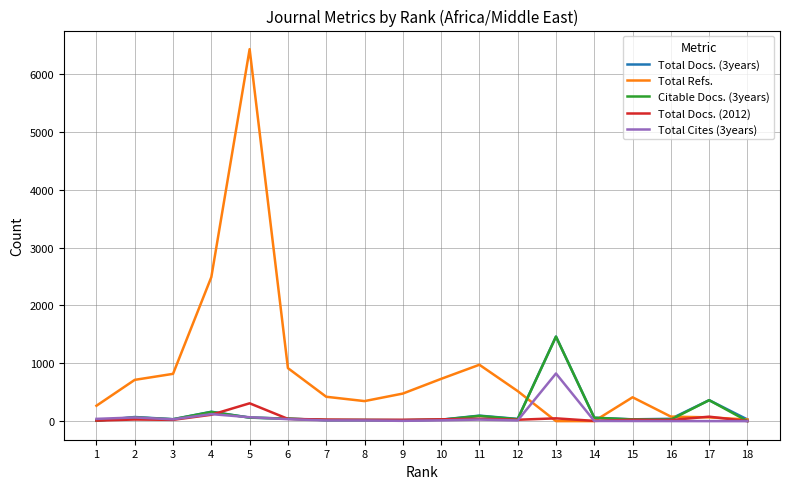

Which series has the largest range (max minus min)?

Total Refs.